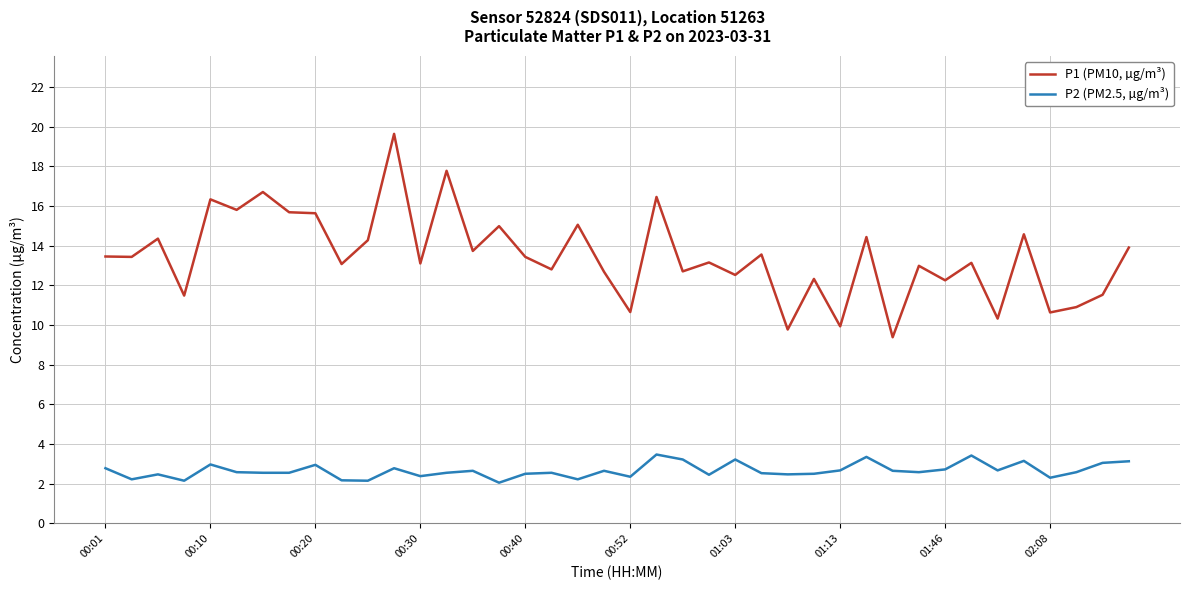

List the series in order of their peak value, highest first.

P1 (PM10, µg/m³), P2 (PM2.5, µg/m³)